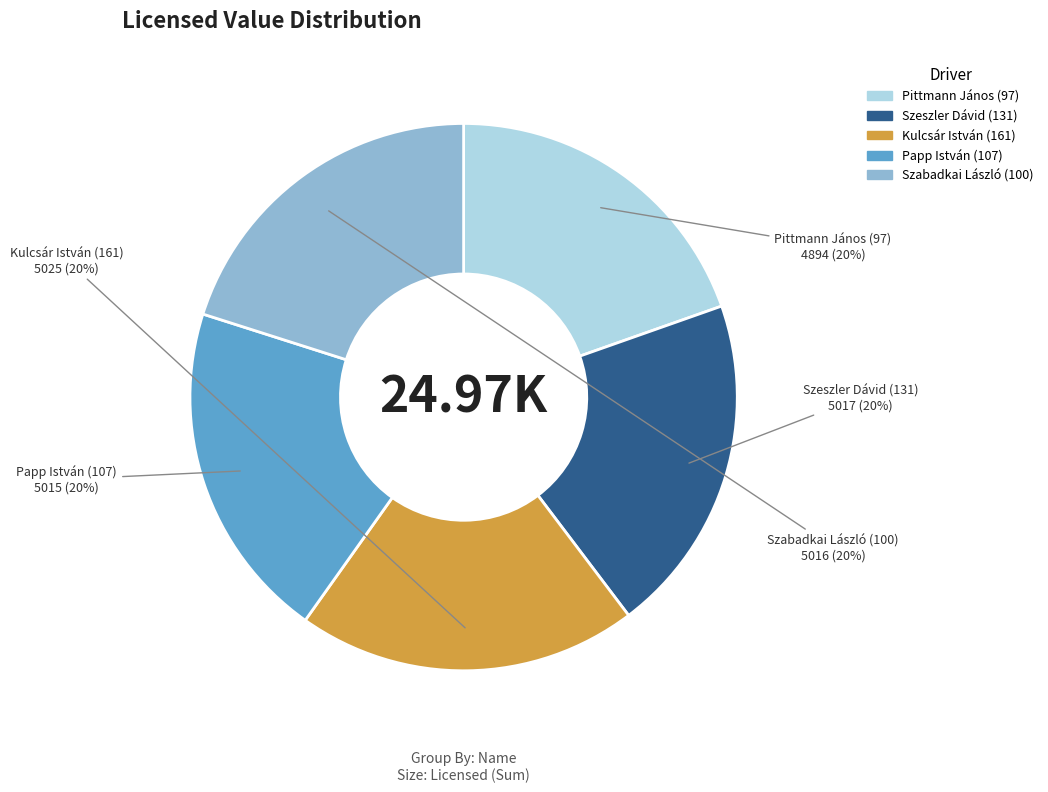

To the nearest percent, what is the combined percentage of Kulcsár István (161) and Szabadkai László (100)?

40%